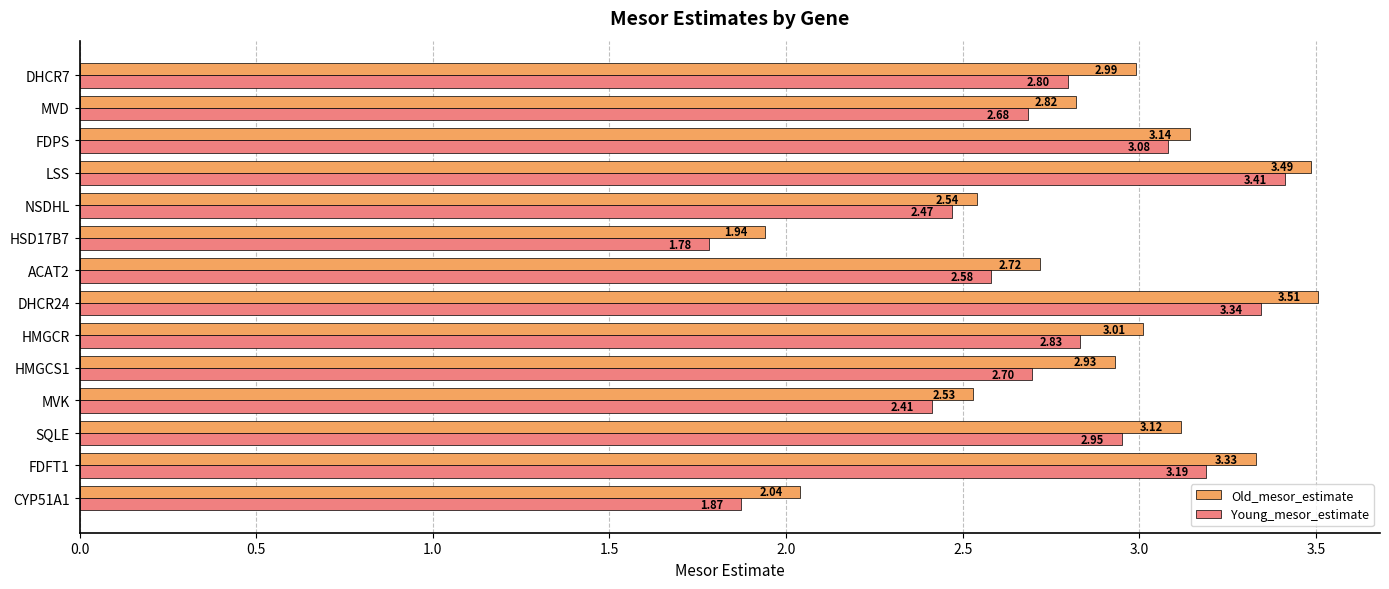

What is the difference between the maximum and minimum values in the Young_mesor_estimate series?

1.6